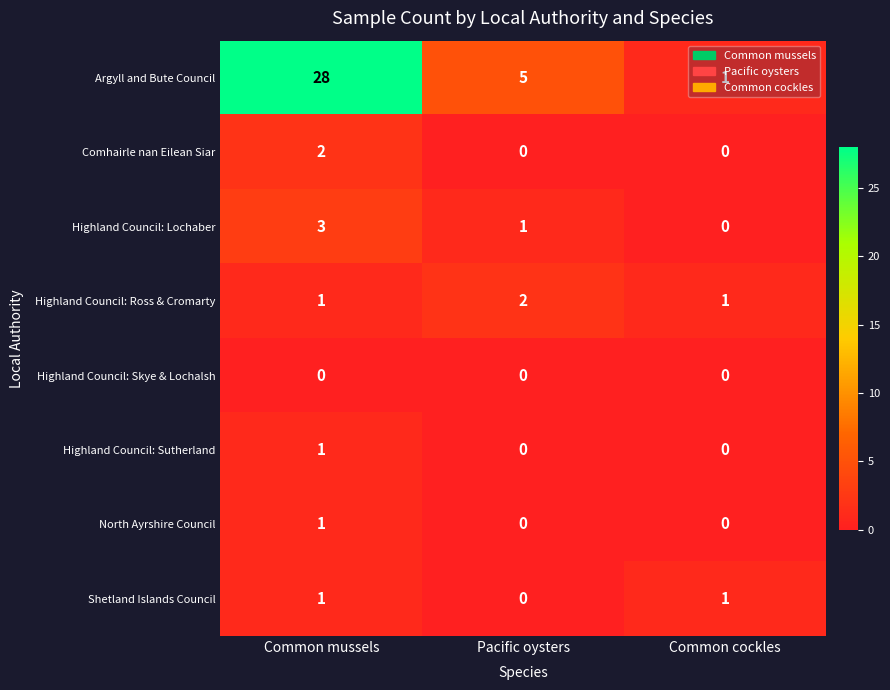

At which category is the sum across all series the highest?

Common mussels